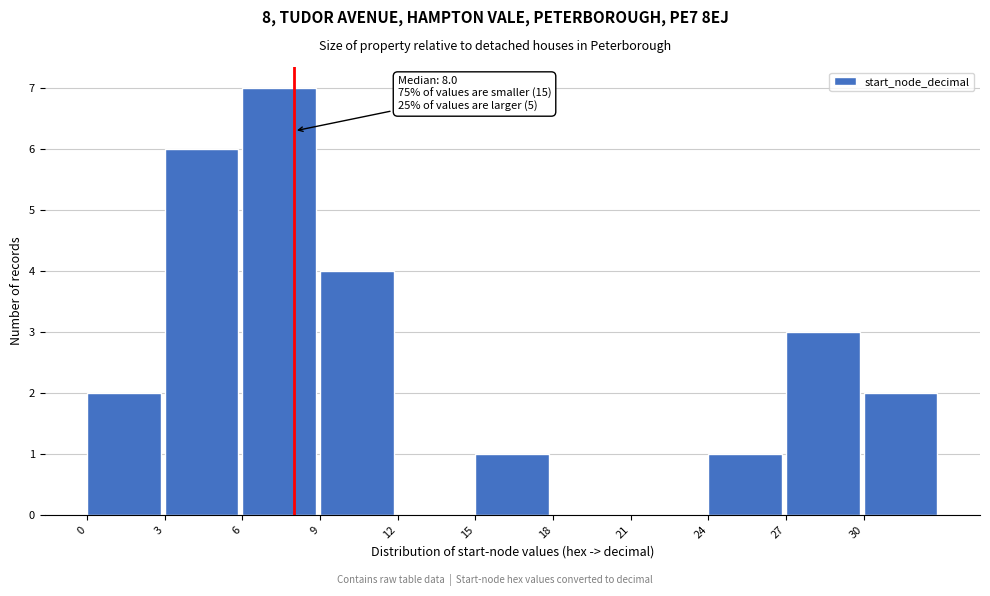

Over which range of the x-axis is the bar tallest?

6 to 9